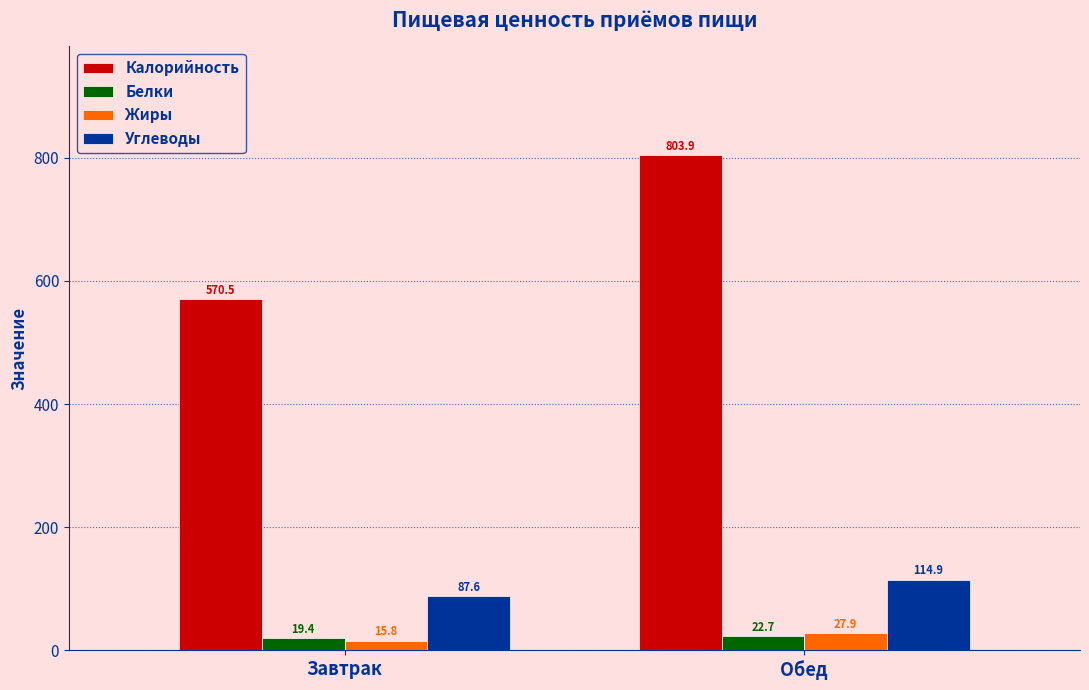

At which label is Жиры closest to 21?

Завтрак